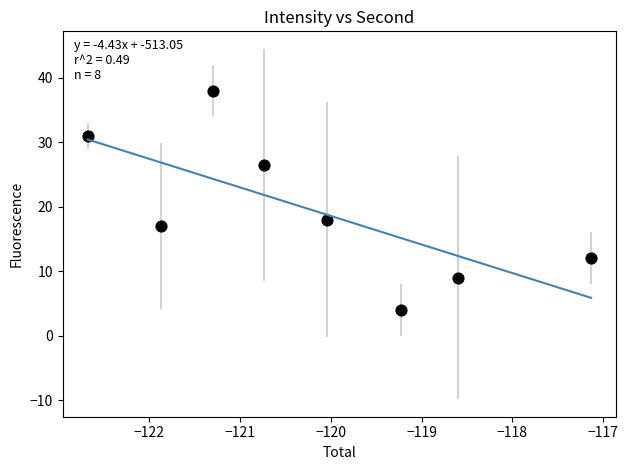

What is the range of Y values (max minus min)?

34.0